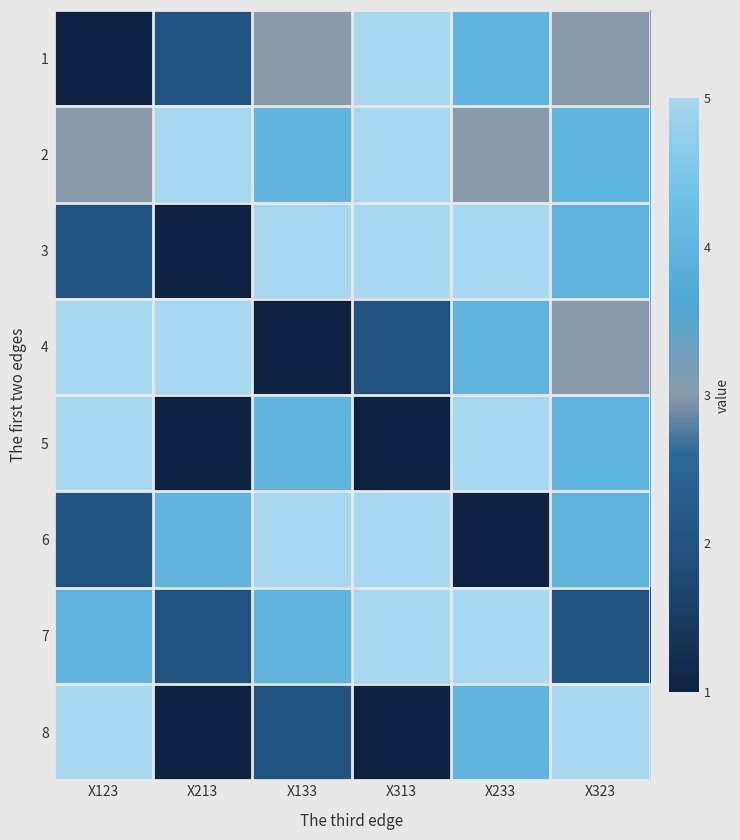

What is the total value across all series at X313?

29